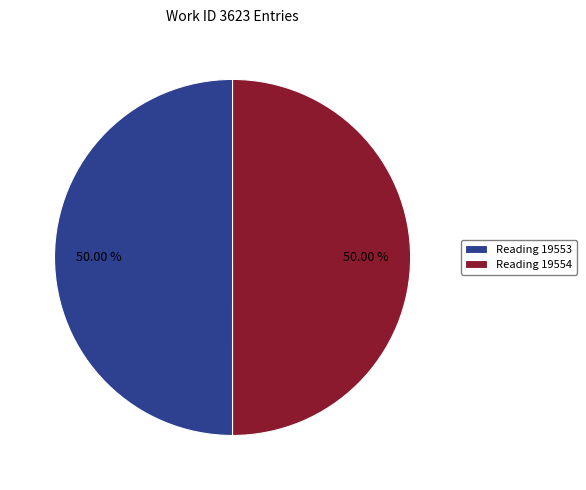

The Reading 19553 slice represents 44% of the pie. True or false?

False